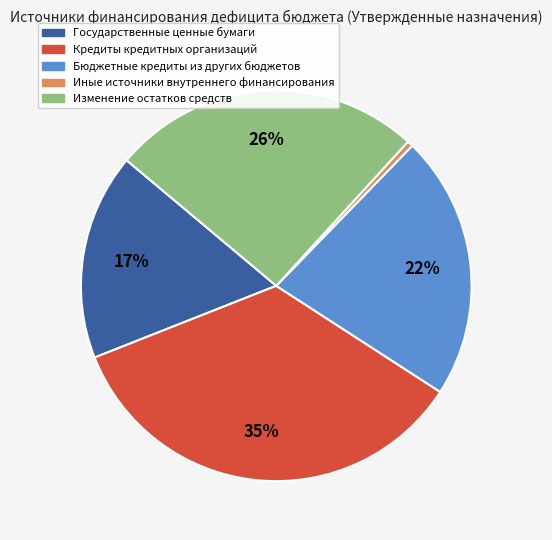

Does any single category account for the majority?

No